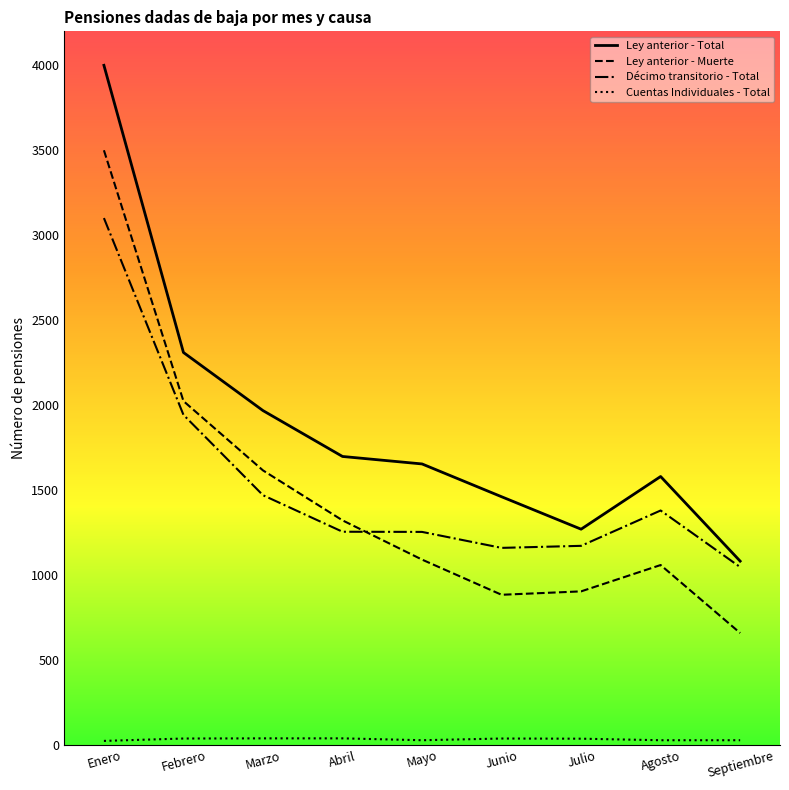

What is the difference between the highest and lowest values at Enero?

3976